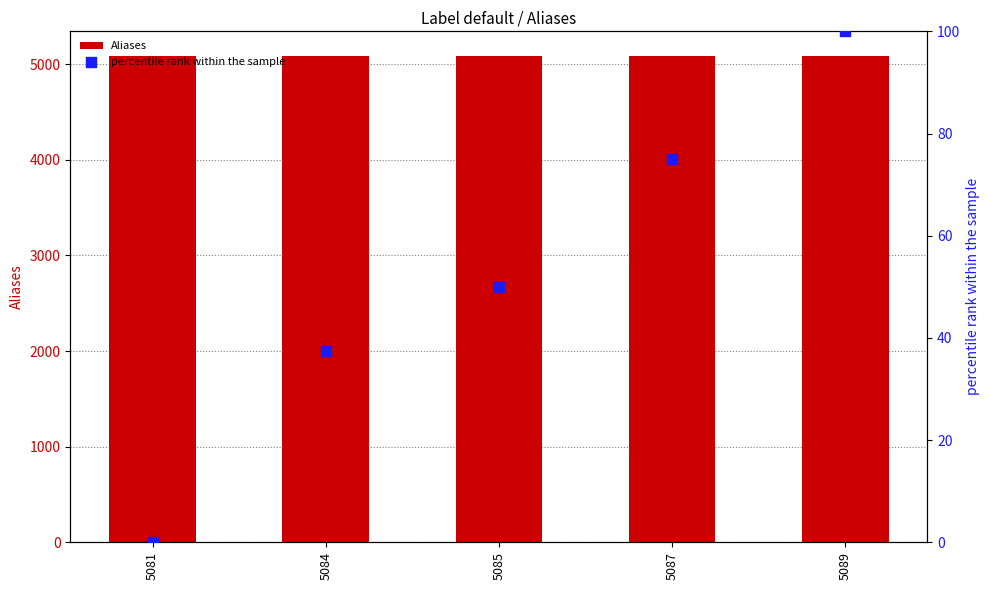

Which series reaches the minimum Y coordinate?

percentile rank within the sample